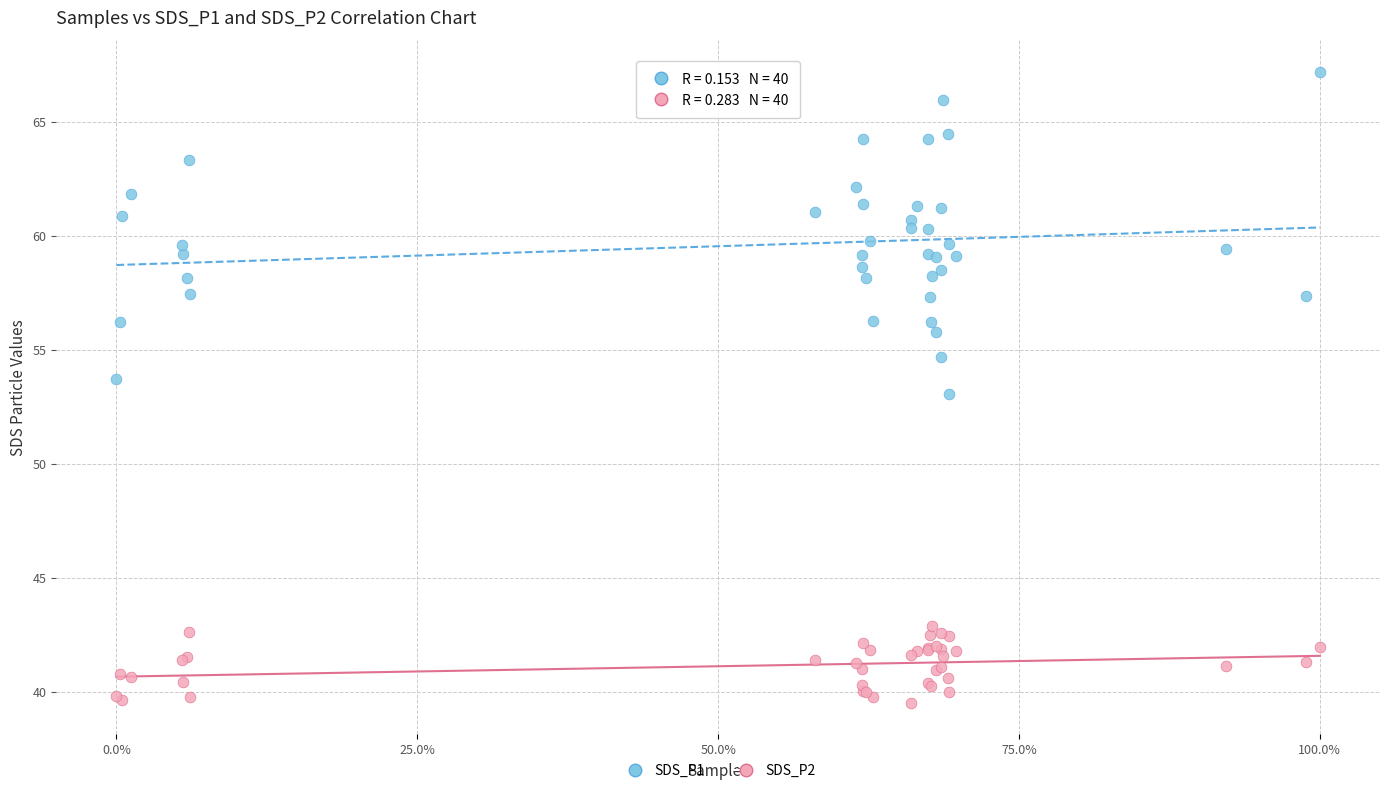

Which series reaches the maximum Y coordinate?

SDS_P1